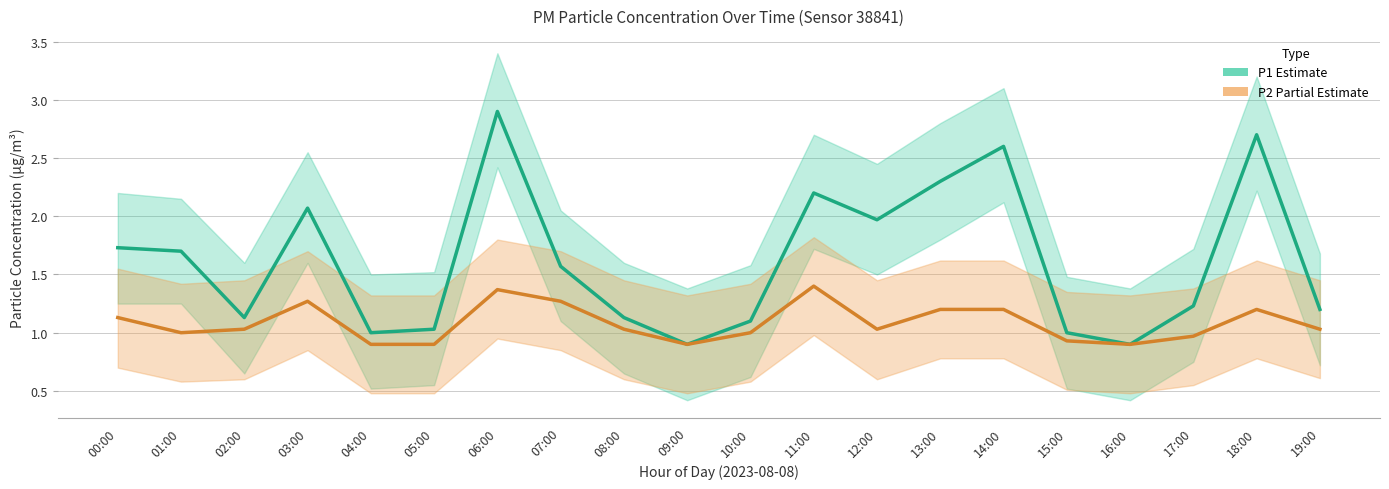

How many values in the P2 (Partial Estimate) series exceed 1?

12